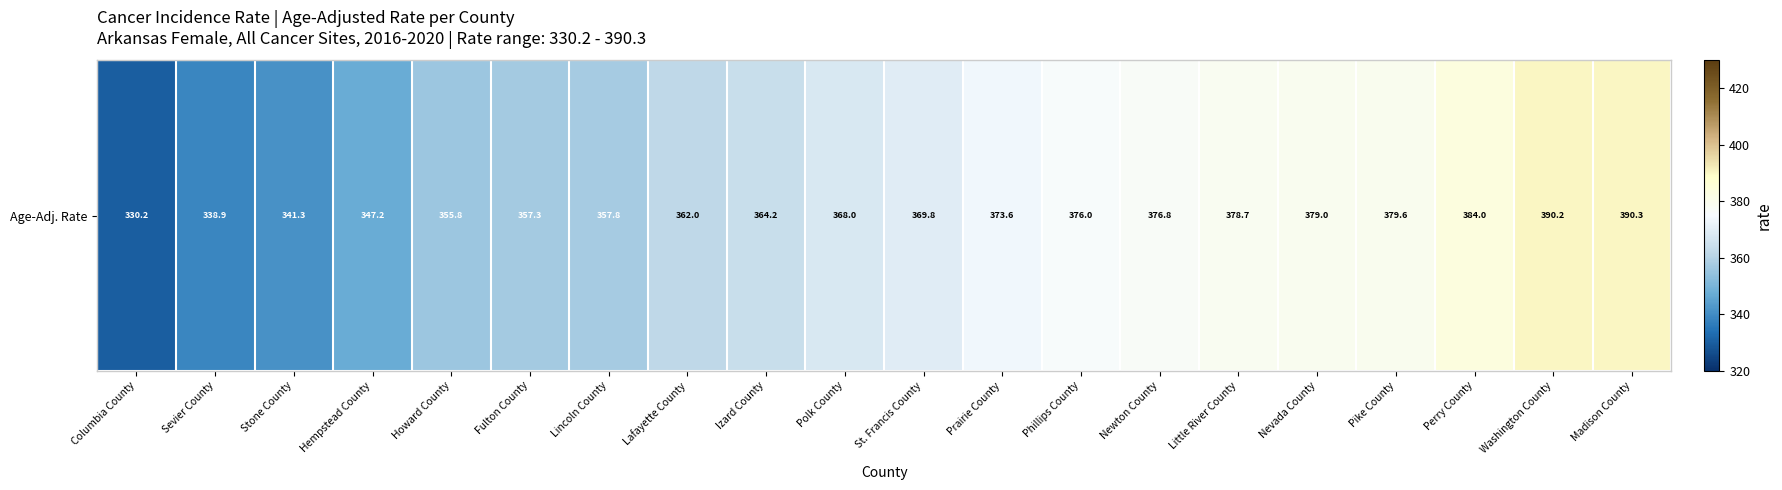

Which has a higher value, Lincoln County or Little River County?

Little River County